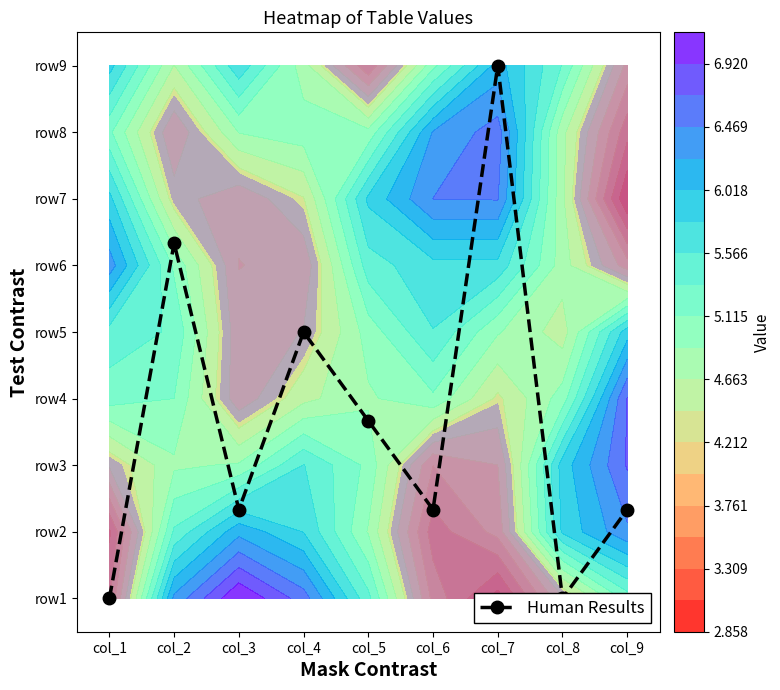

Reading left to right, what are all the values shown in this chart?

0.0	5.3	1.3	4.0	2.7	1.3	8.0	0.0	1.3